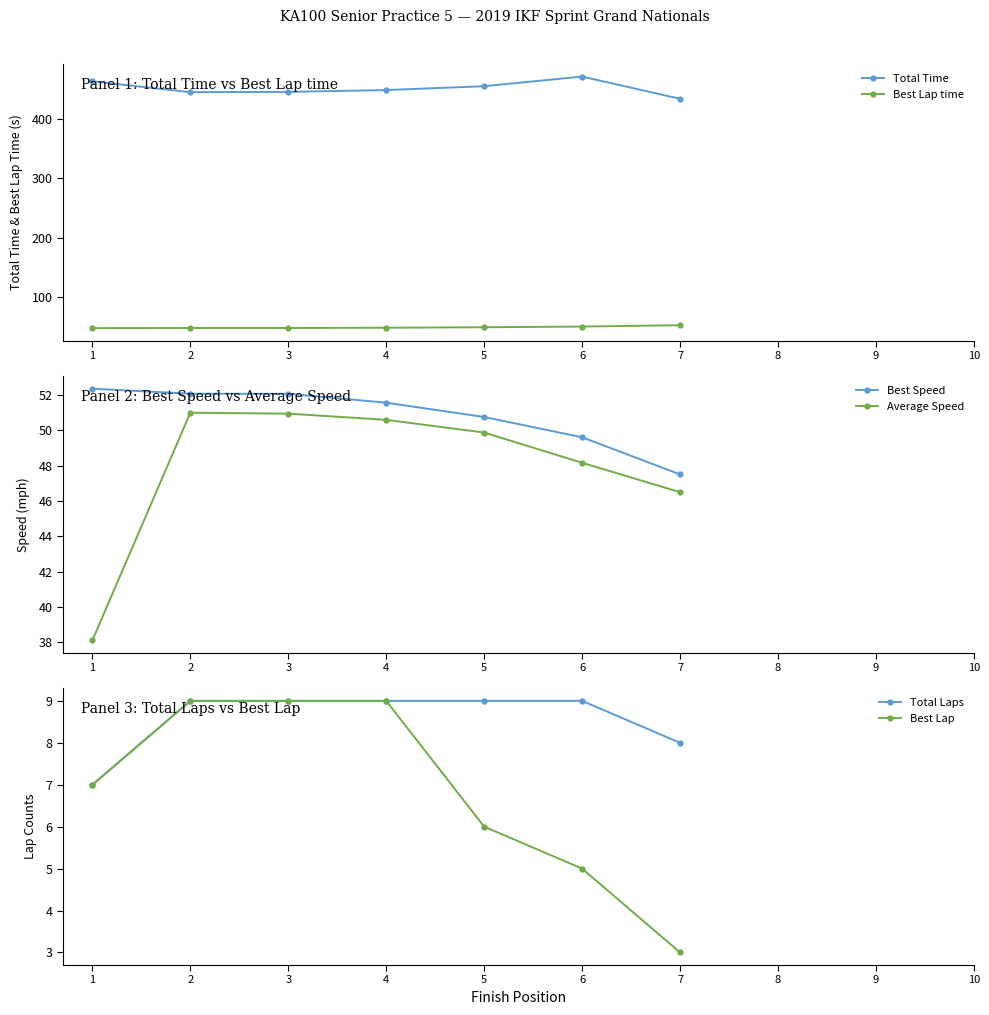

List the series in order of their peak value, highest first.

Total Time, Best Lap time, Best Speed, Average Speed, Total Laps, Best Lap